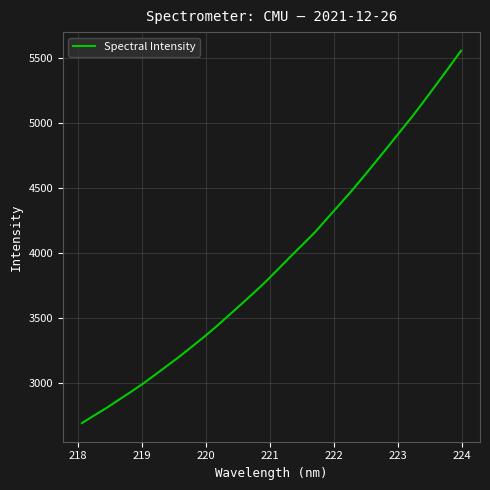

What is the greatest value displayed?

5558.0